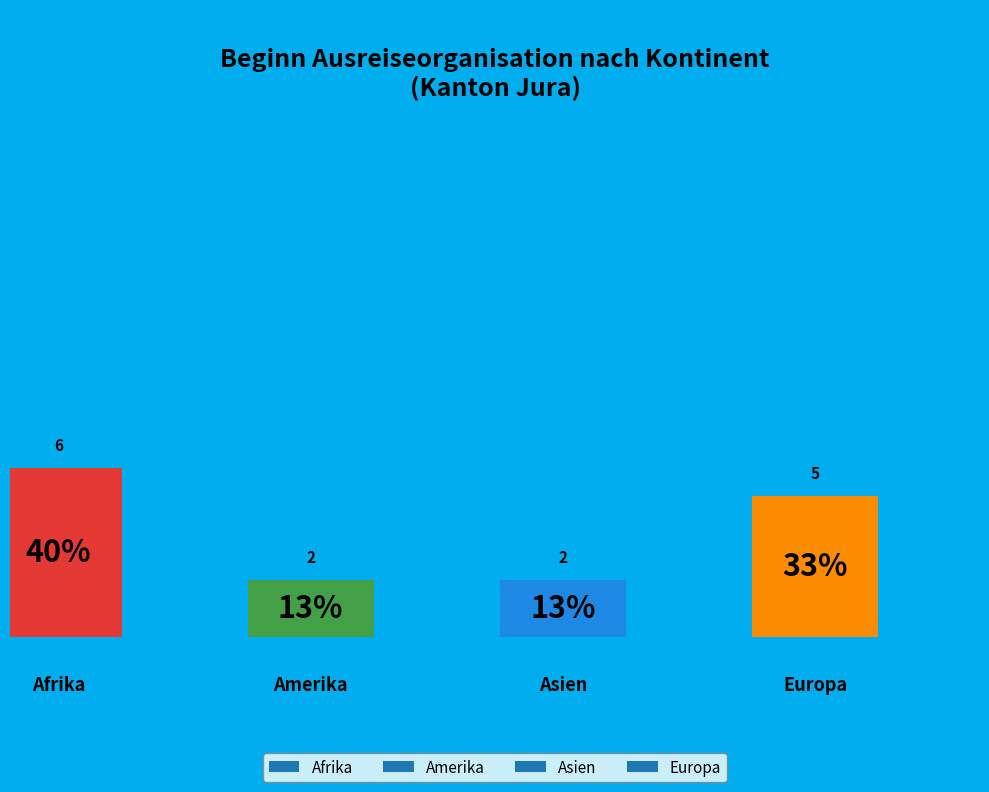

What is the largest slice in the pie chart?

Afrika